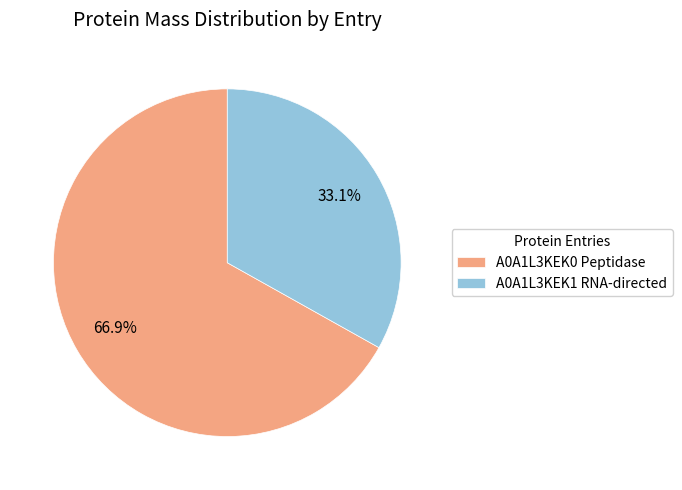

Rank the categories by value from lowest to highest.

A0A1L3KEK1 RNA-directed, A0A1L3KEK0 Peptidase